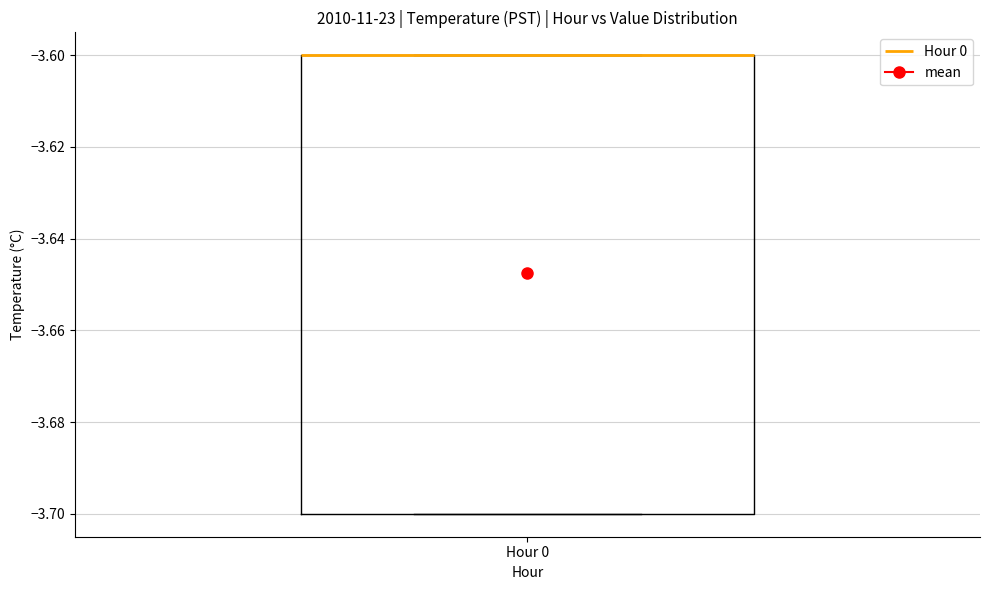

Where is the lower edge of the box for Hour 0 on the y-axis? The values are not printed on the chart, so give them approximately, as read against the axis.

-3.7